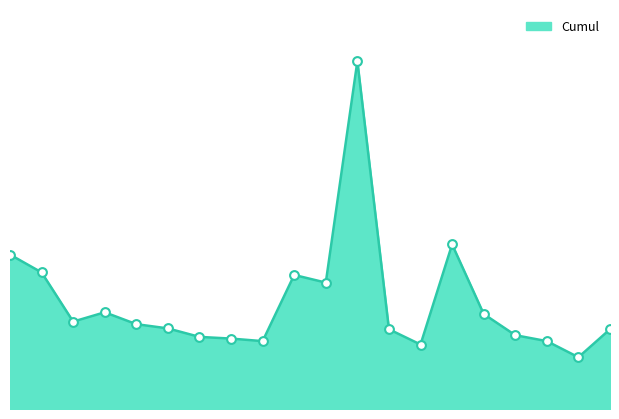

Does the chart have visible grid lines?

No